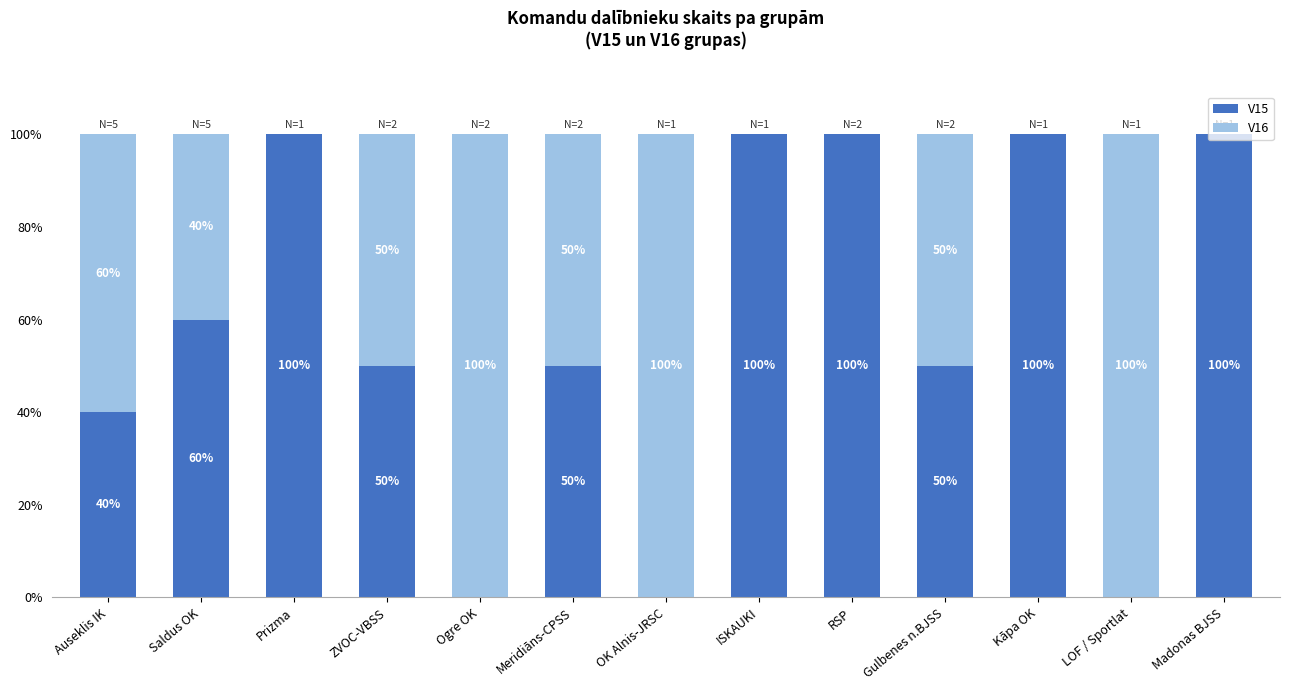

The value of V15 at Madonas BJSS is 133. True or false?

False